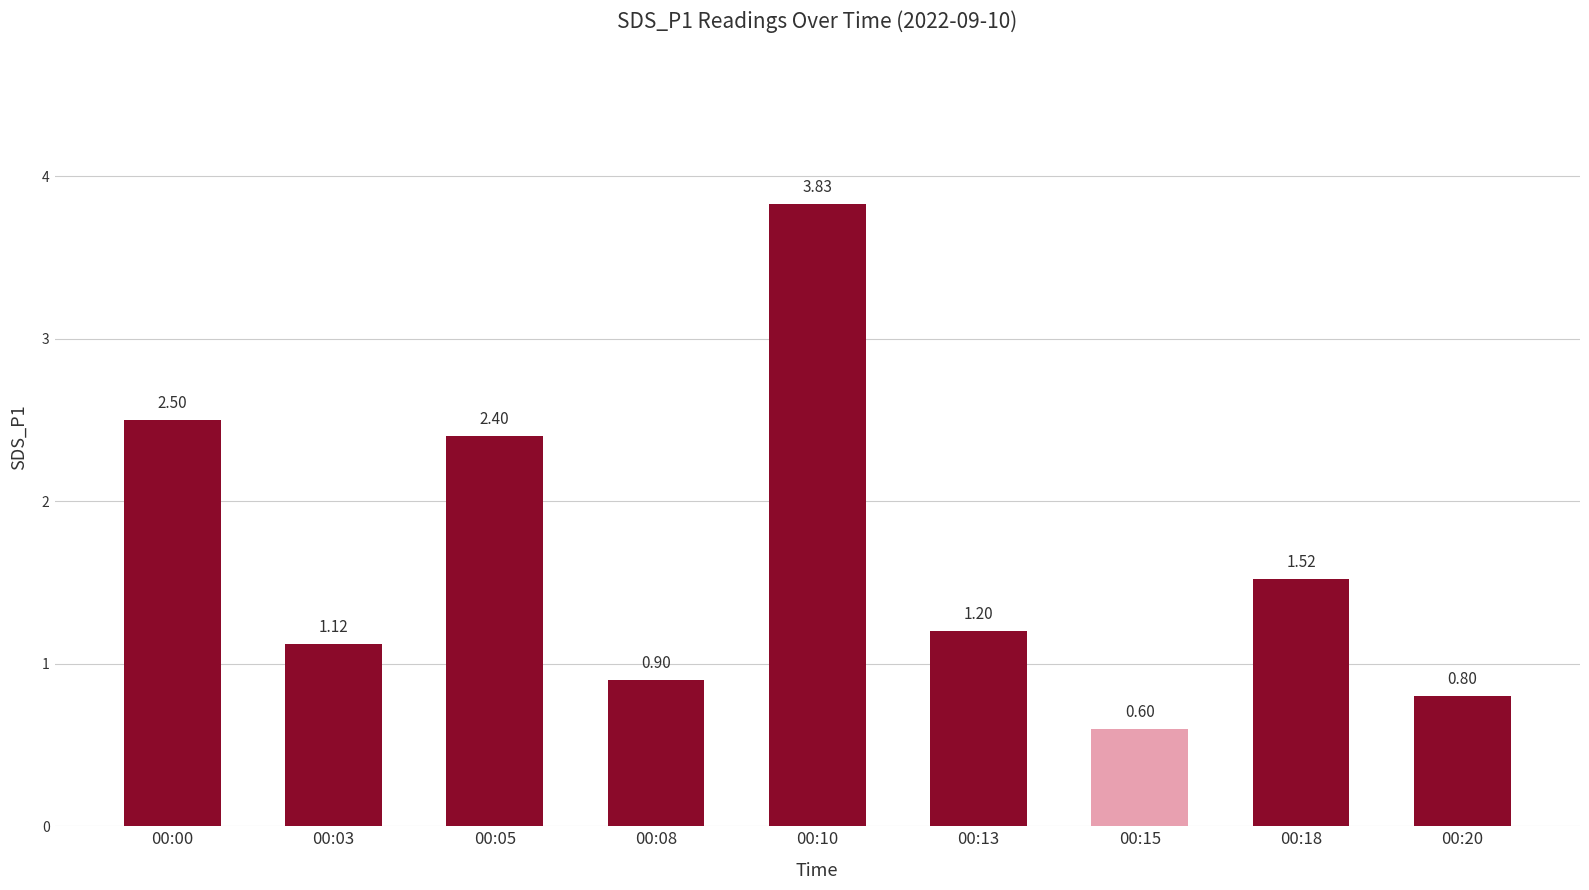

Where is the data nearest to the value 2?

00:05